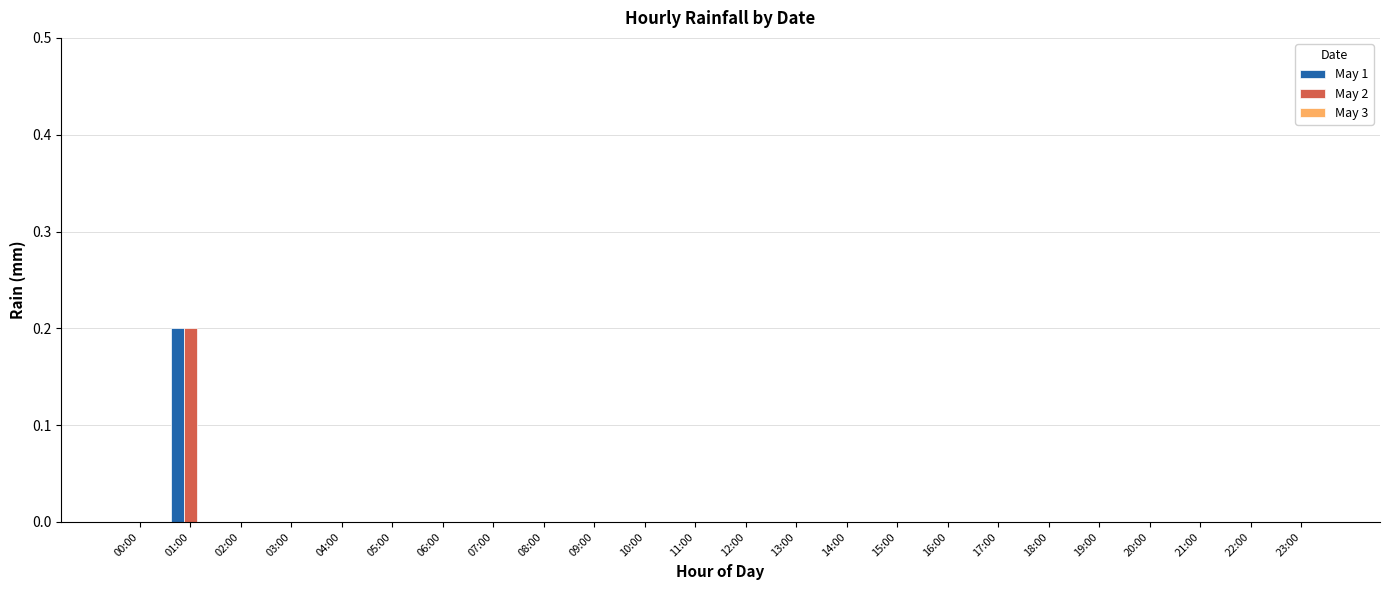

Which label corresponds to the largest value in the chart?

01:00